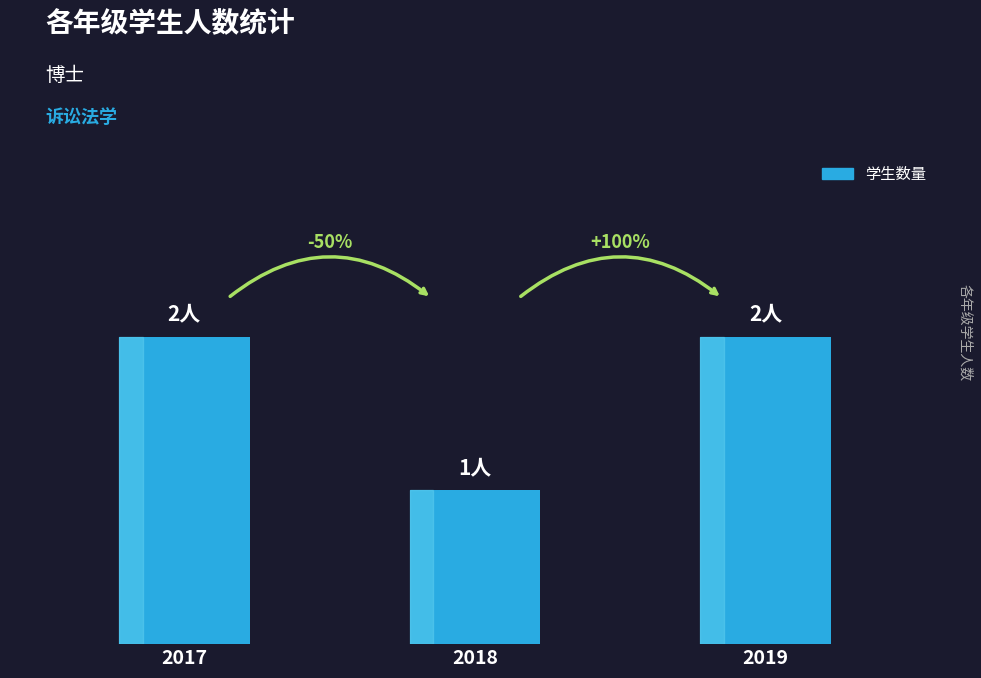

Between 2018 and 2019, which is larger?

2019